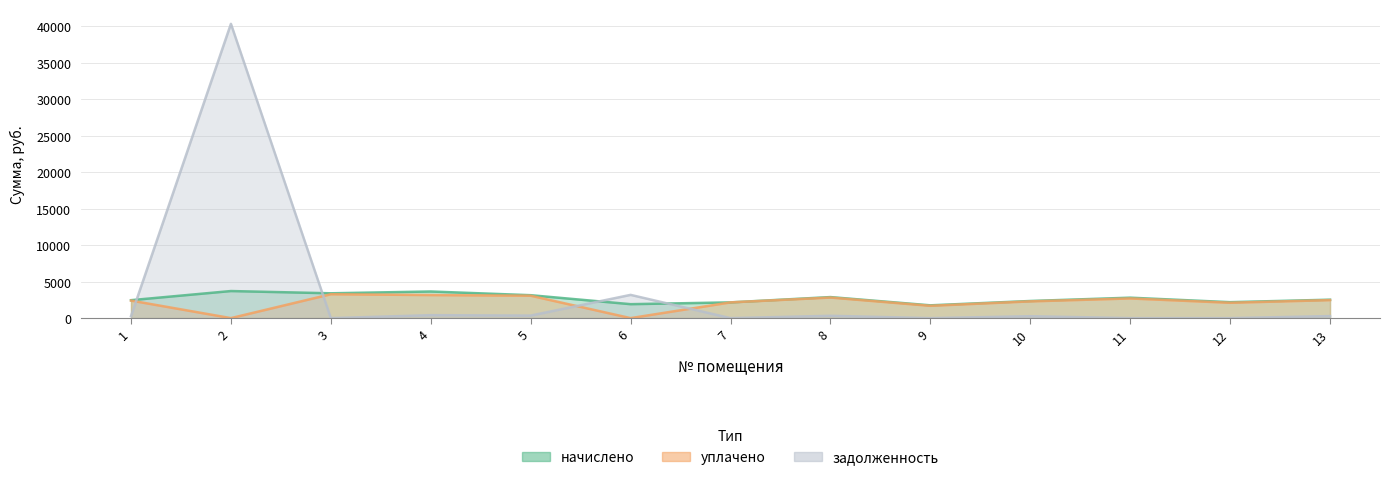

Count the number of data series in this chart.

3